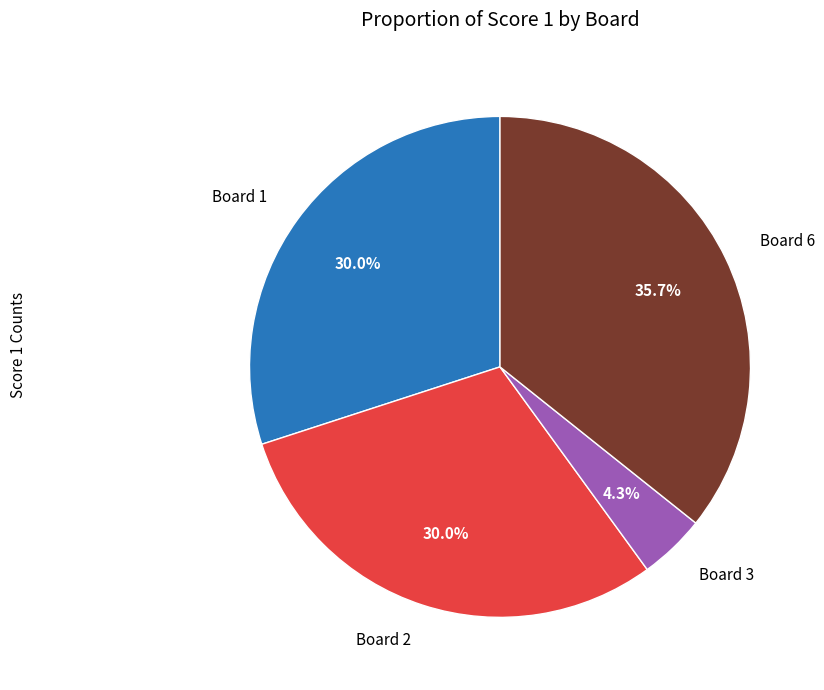

Between Board 1 and Board 3, which is larger?

Board 1